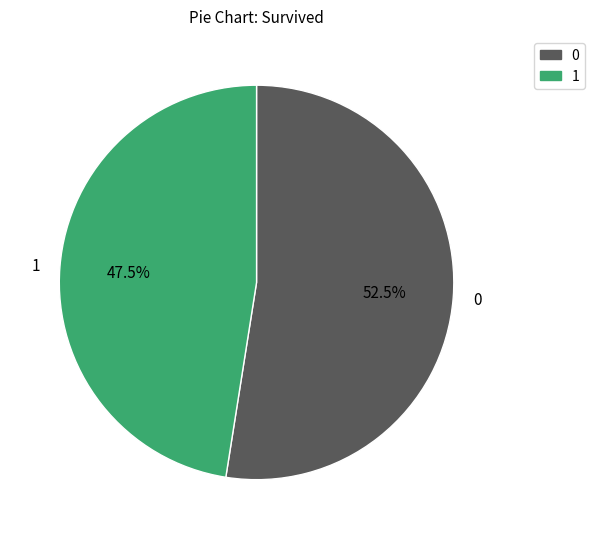

Is there any slice that represents more than half of the pie?

Yes